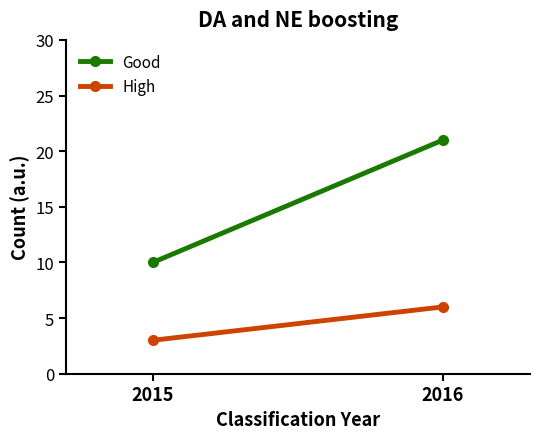

How many distinct data groups are displayed?

2